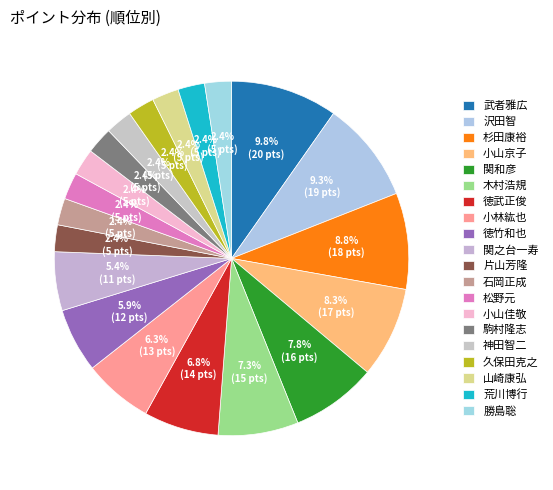

Which slice is the largest?

武者雅広